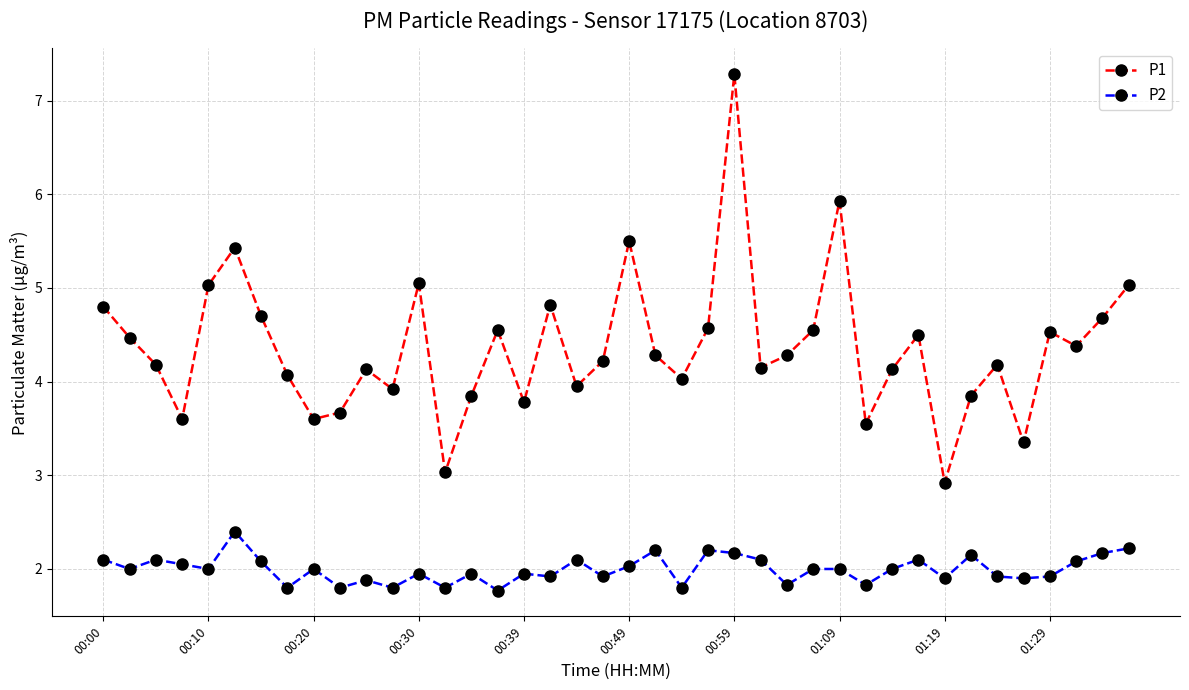

What is the maximum value shown in the chart?

7.3